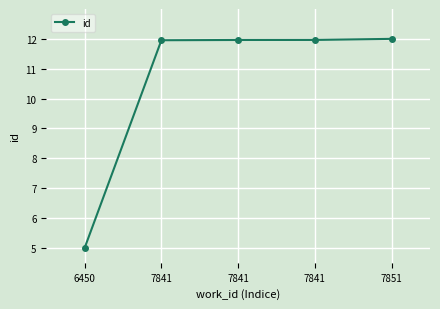

Does the chart have visible grid lines?

Yes